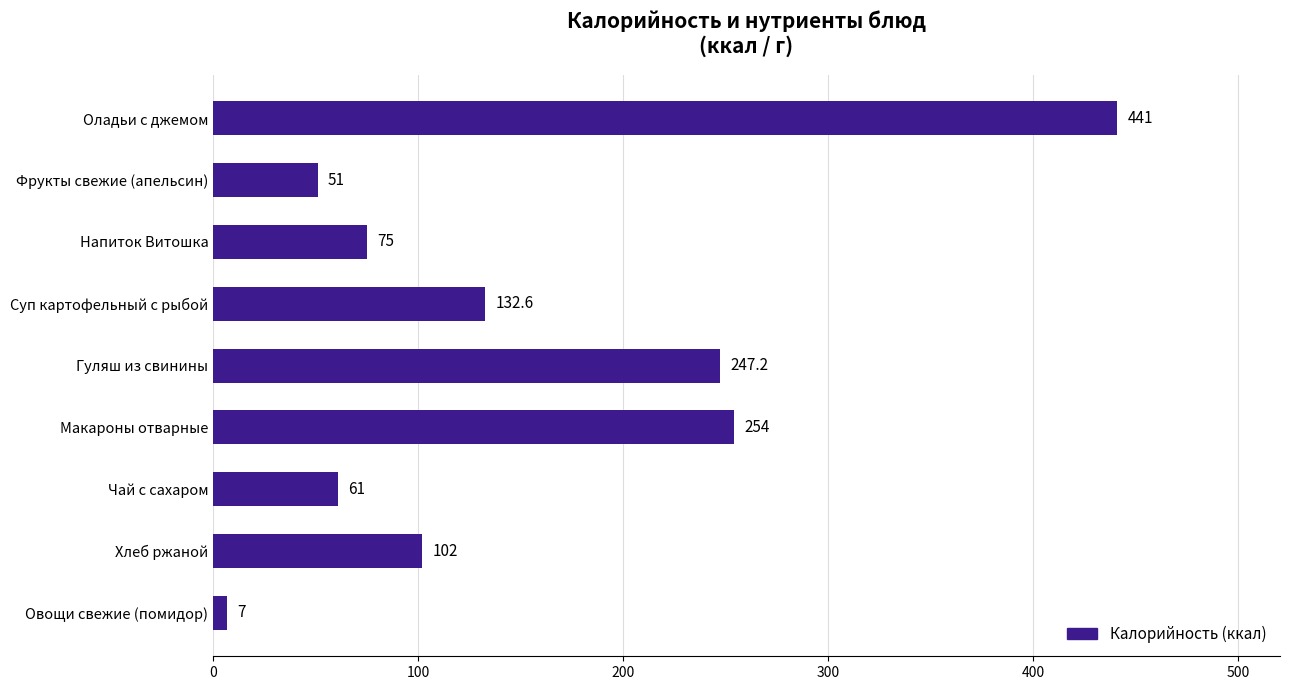

At which label is the value closest to 224?

Гуляш из свинины